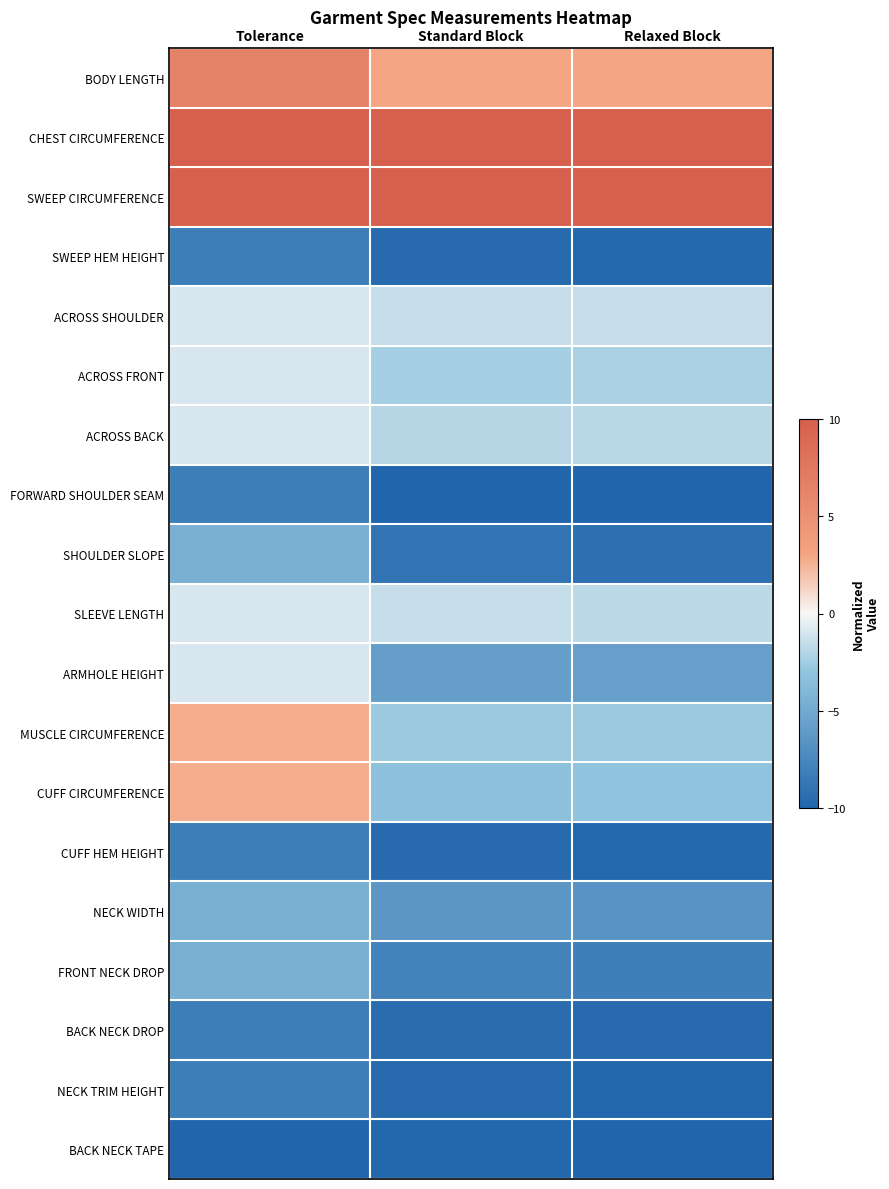

What is the spread (max minus min) of values at Tolerance?

20.0